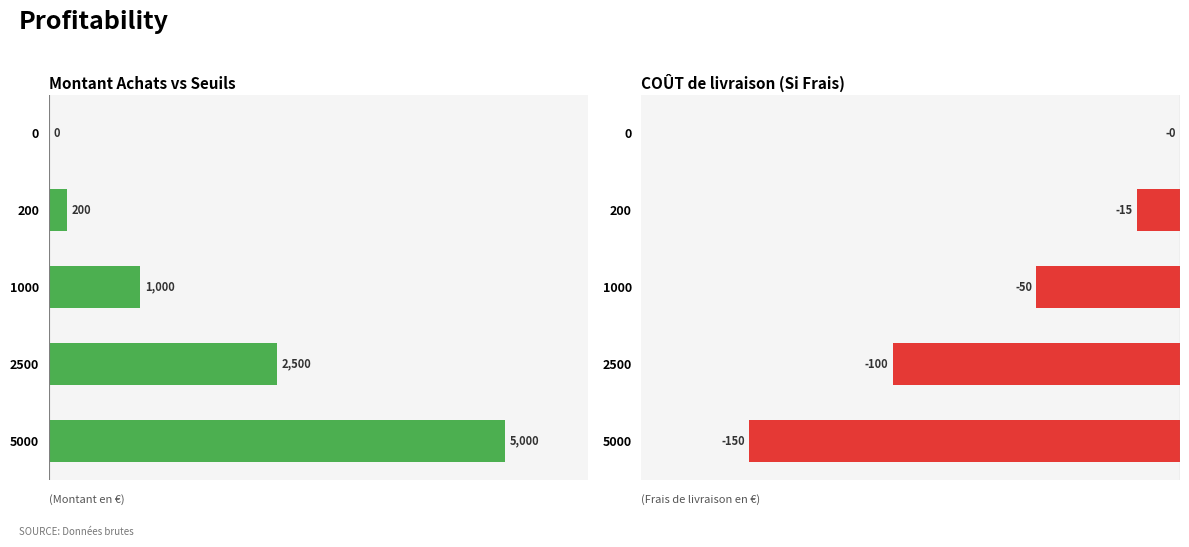

The value of COÛT livraison at 5000 is -31. True or false?

False